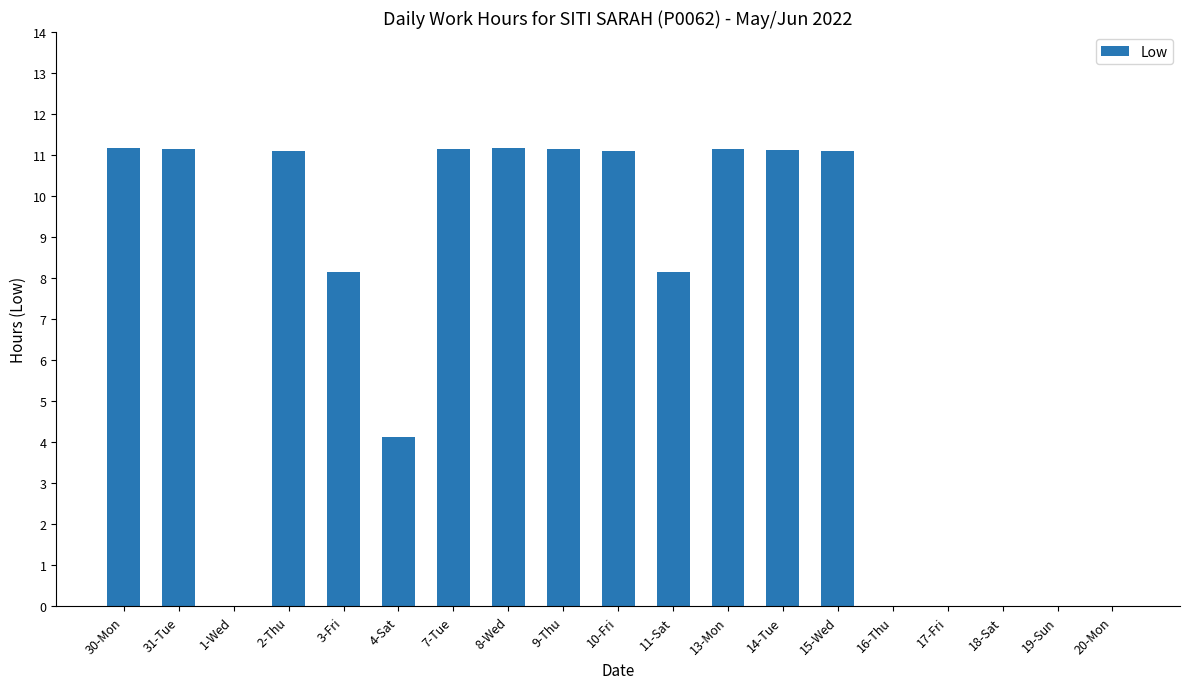

What is the maximum value shown in the chart?

11.2